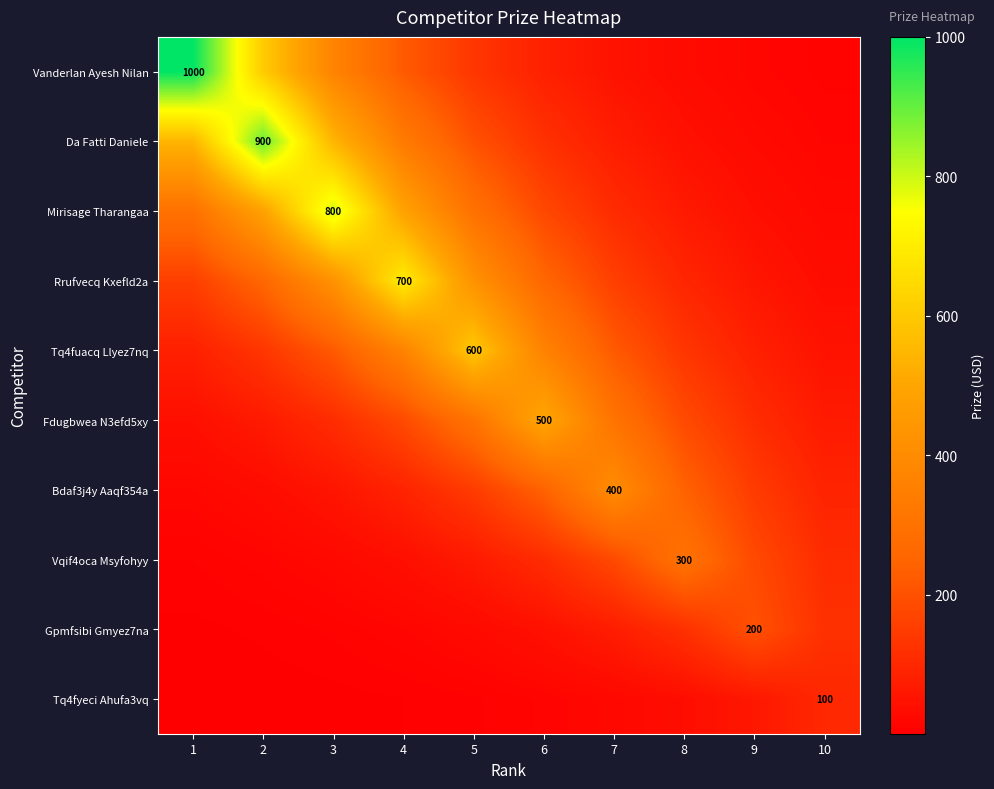

Which has a higher value, 7 or 4?

4